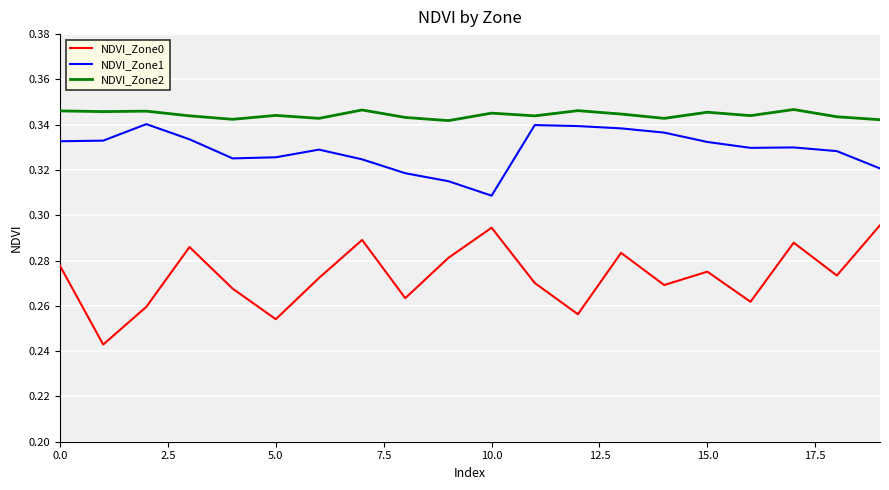

True or false: NDVI_Zone1 and NDVI_Zone0 intersect in this chart.

False